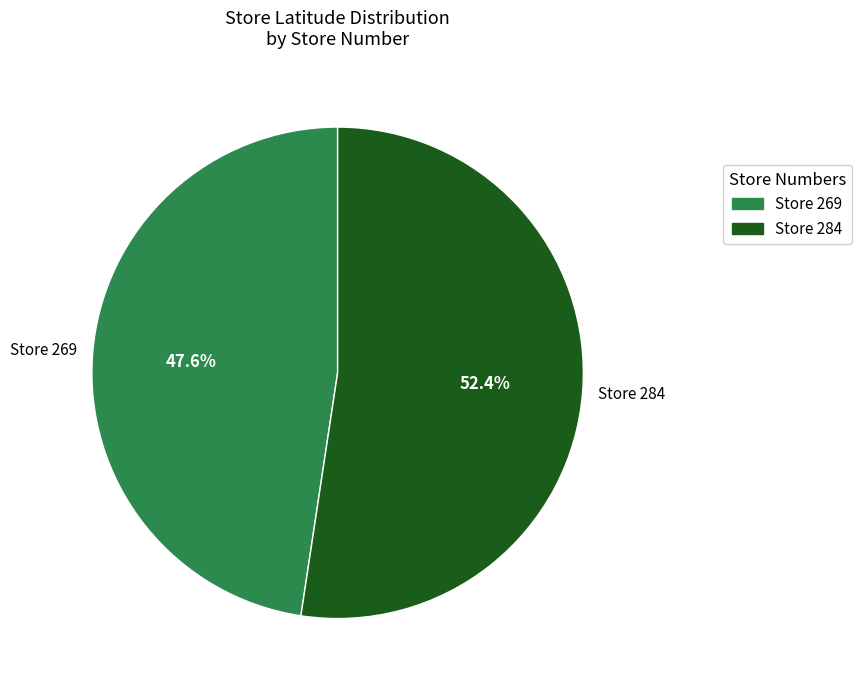

Does any single category account for the majority?

Yes